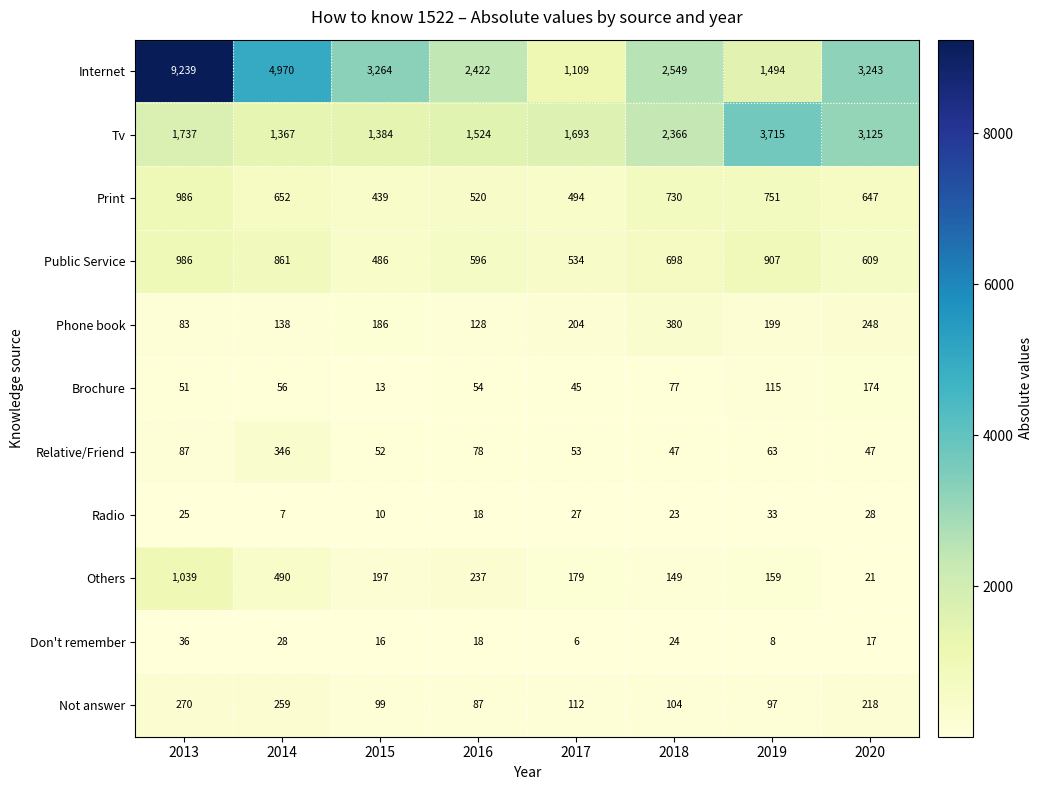

At which label is Internet closest to 5174?

2014